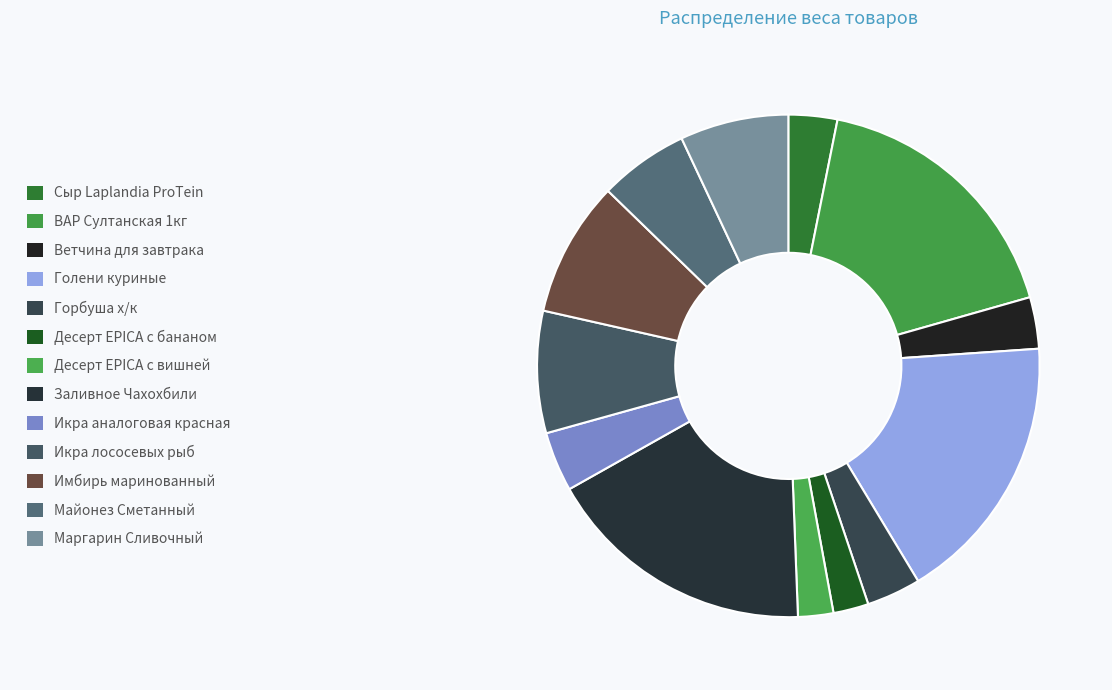

To the nearest percent, what is the difference between the Голени куриные and Горбуша х/к slice percentages?

14%